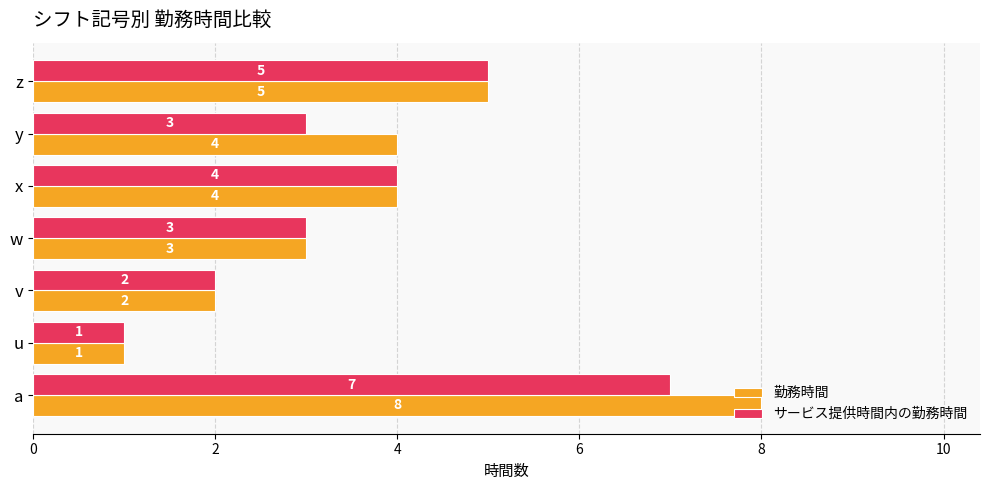

Count the 勤務時間 values in the range 2 to 5.

5